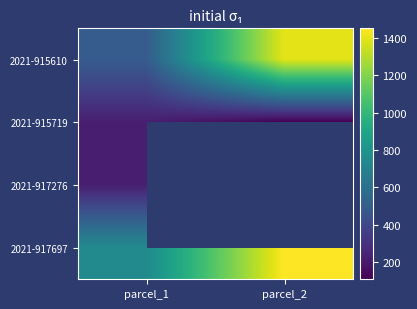

Is the value of 2021-915719 at parcel_2 greater than the value of 2021-917697 at parcel_1?

No